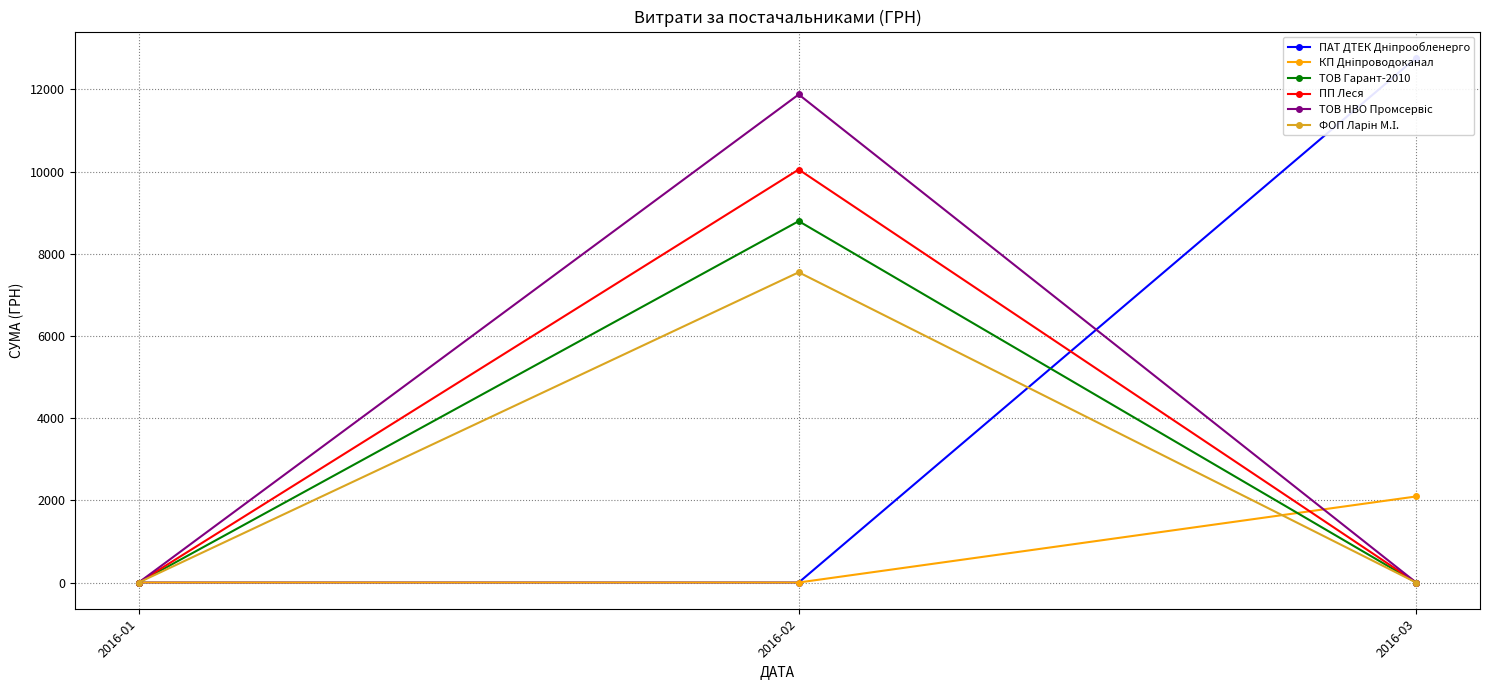

How many distinct data groups are displayed?

6